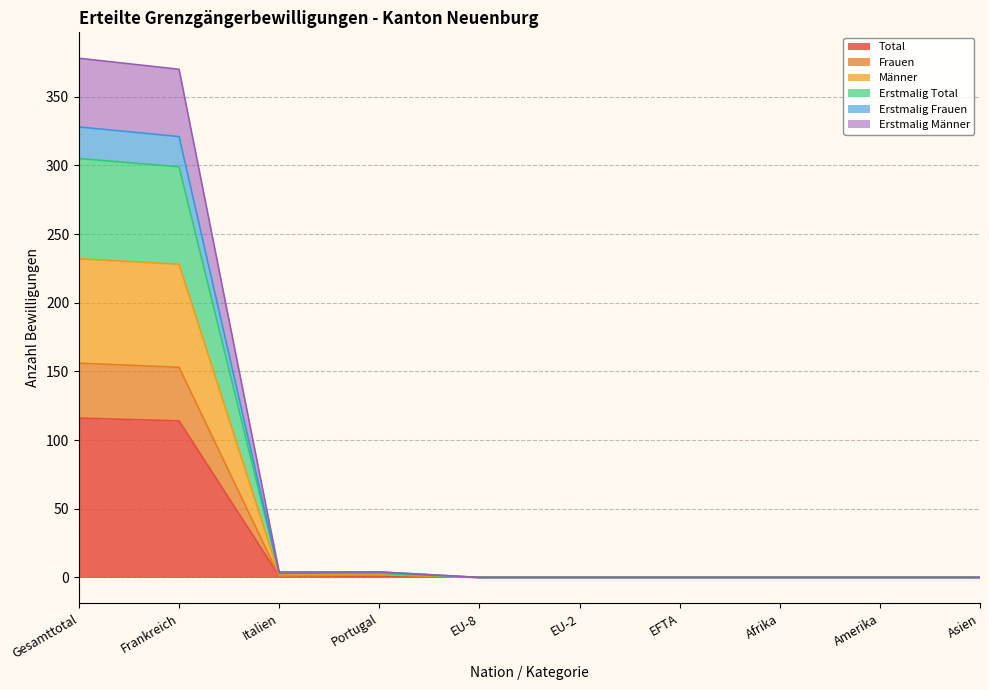

True or false: Männer has a value of -155 at Asien.

False